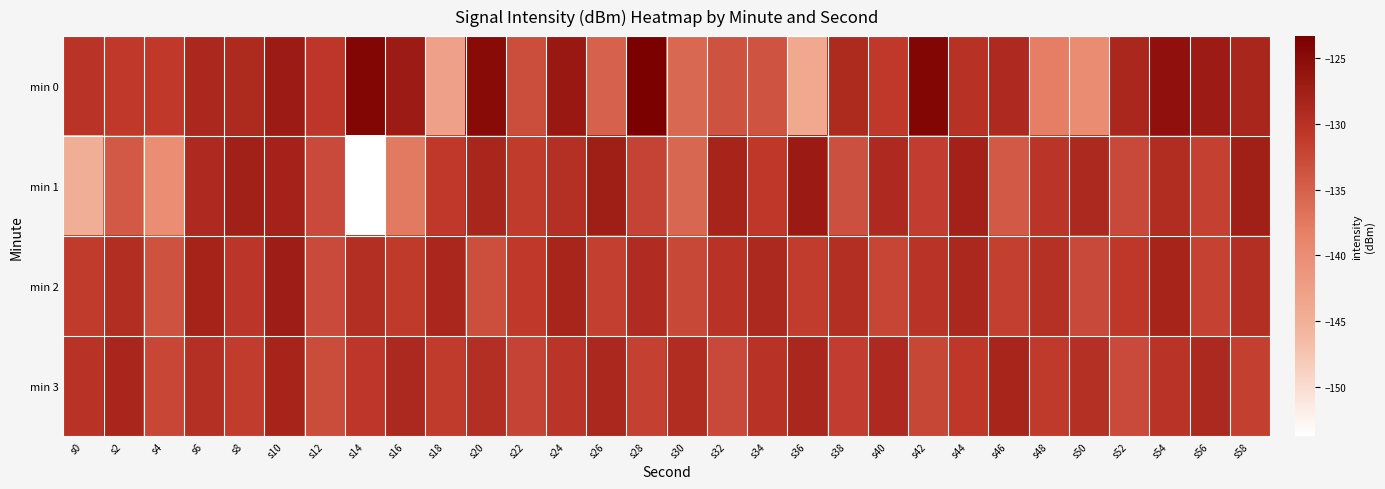

Between s40 and s54, which series saw the biggest shift?

min 0